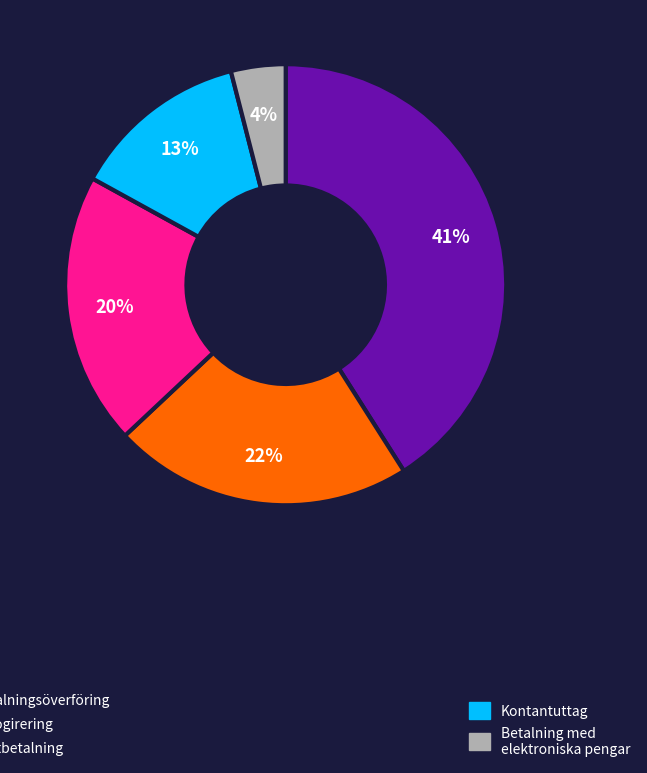

Is there any slice that represents more than half of the pie?

No